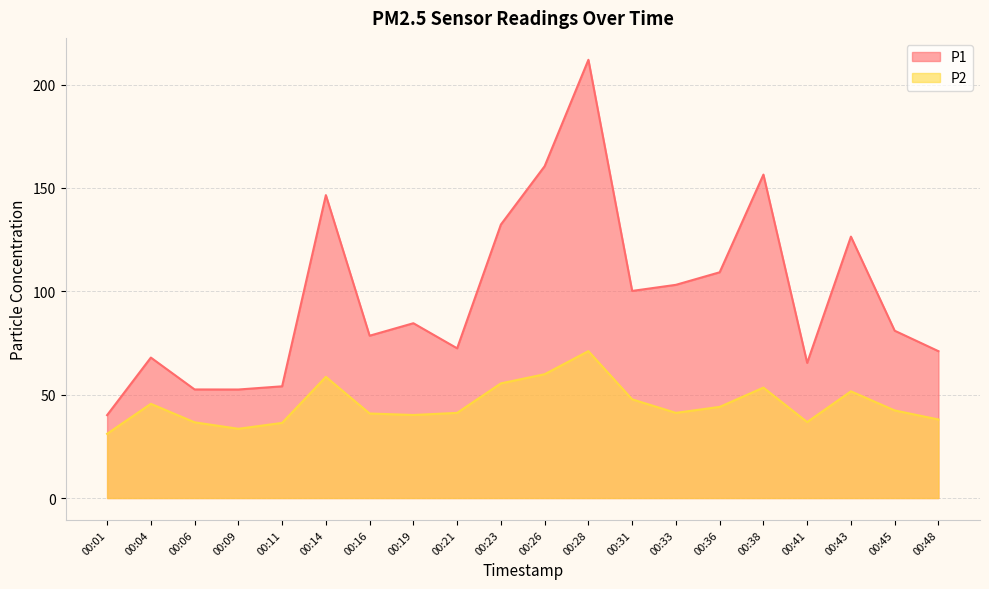

At which category does P2 reach its first local peak?

00:04